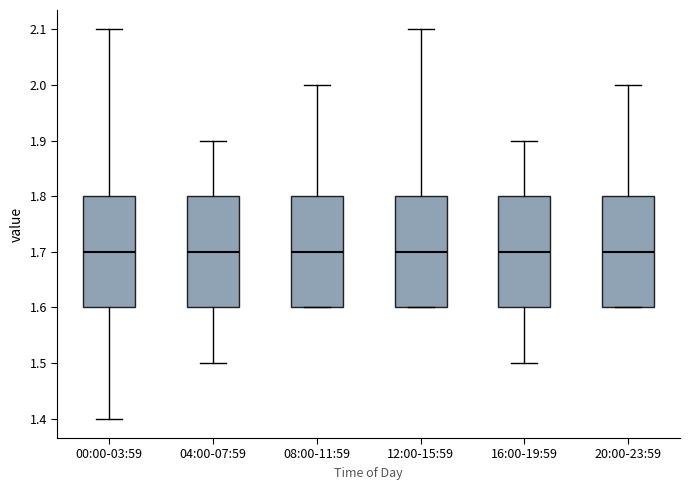

Where is the lower edge of the box for 08:00-11:59 on the y-axis? The values are not printed on the chart, so give them approximately, as read against the axis.

1.6